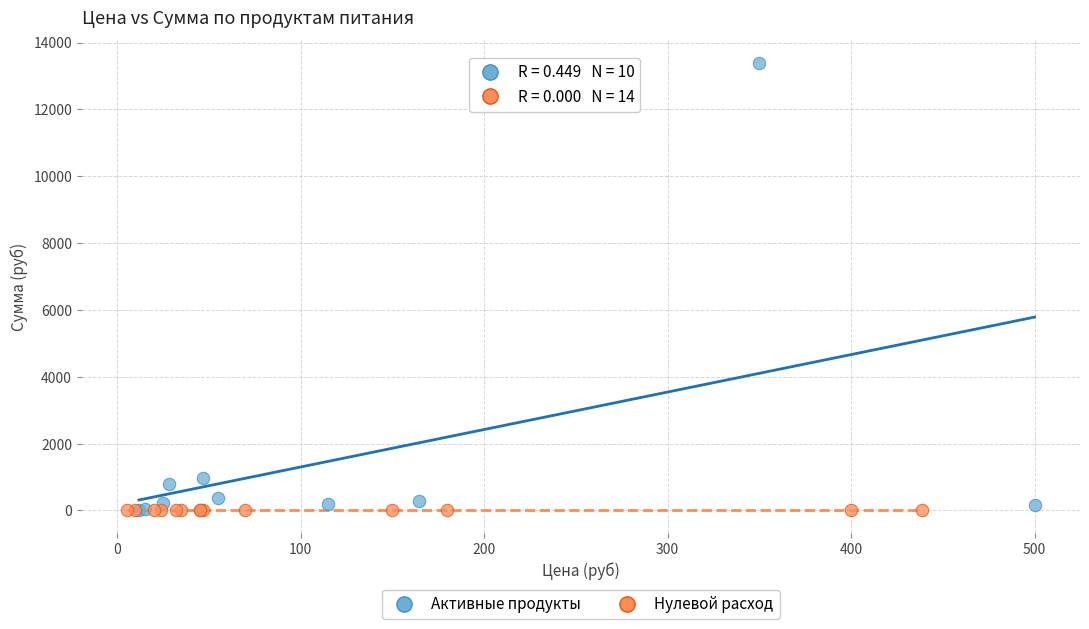

Which series contains the highest Y value?

Активные продукты